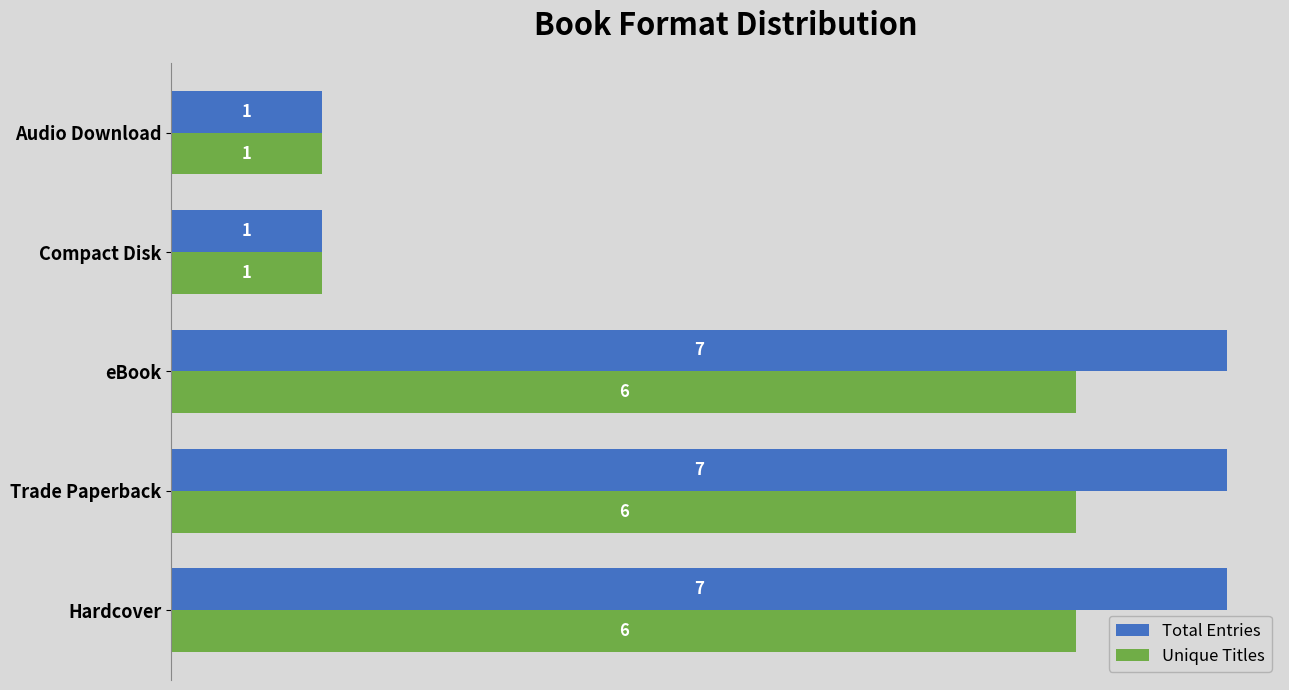

Between eBook and Compact Disk, which series saw the biggest shift?

Total Entries